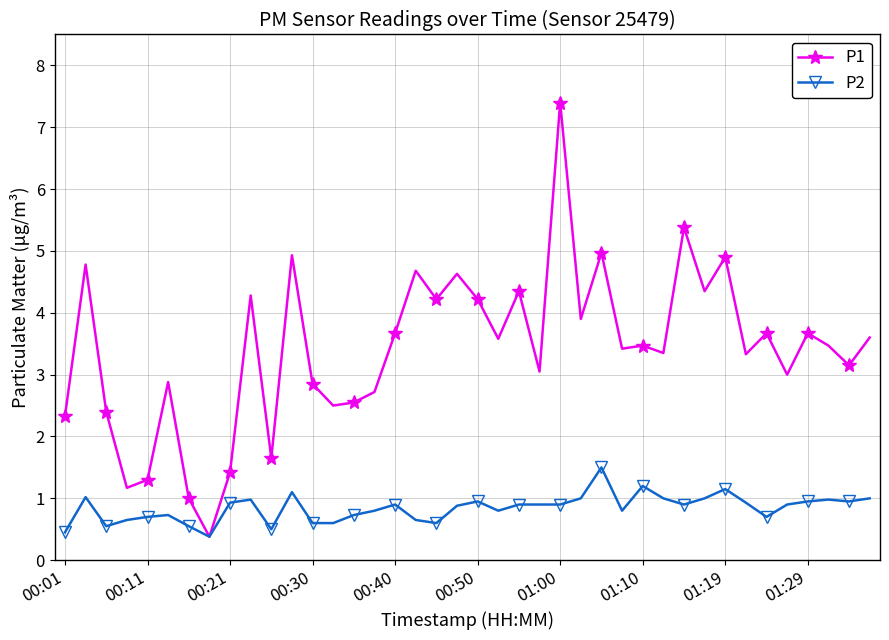

True or false: P1 has more than 2 points higher than both neighbors.

True